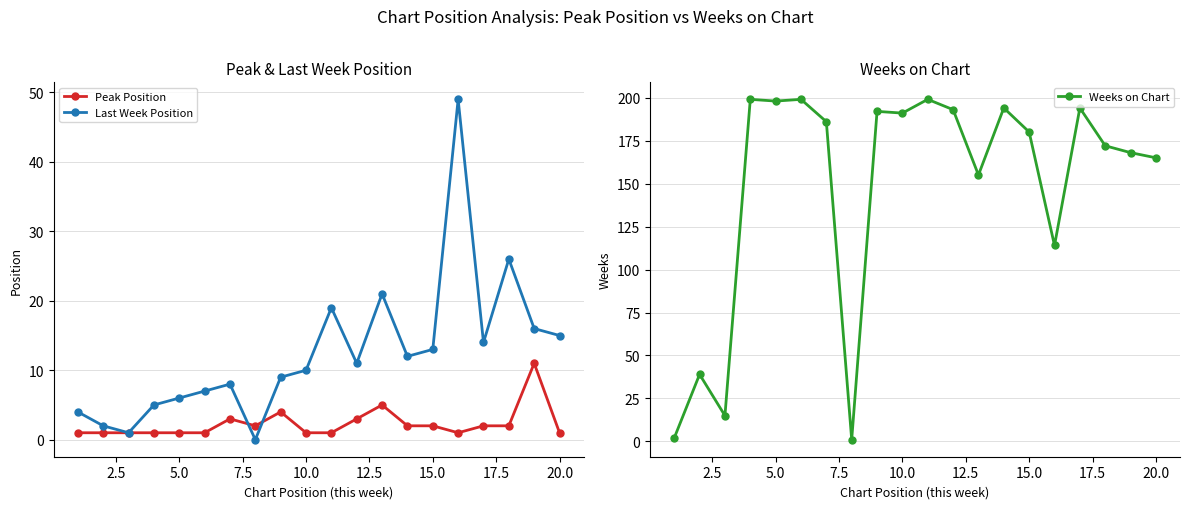

How many Peak Position values are between 1 and 3?

17